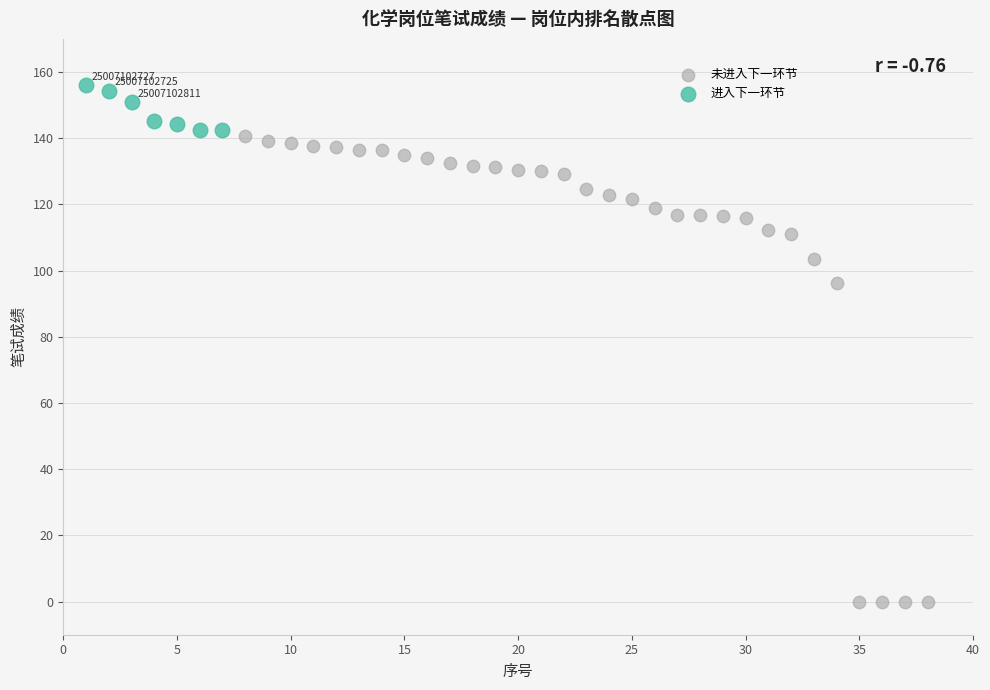

Which series contains the lowest Y value?

未进入下一环节